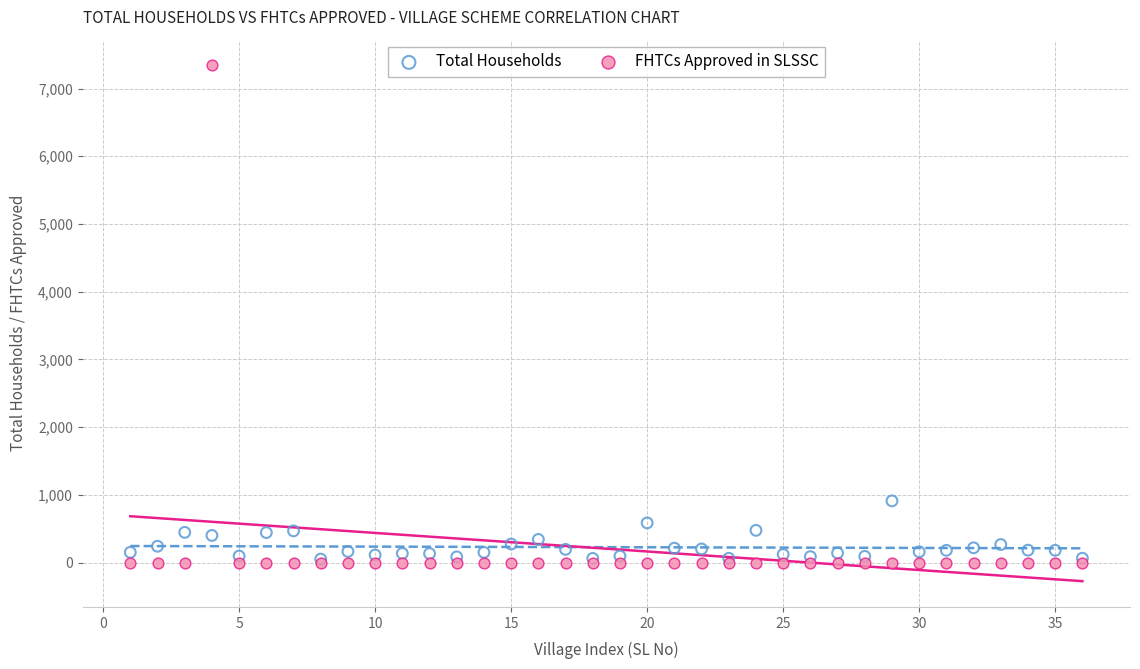

Which series reaches the maximum Y coordinate?

FHTCs Approved in SLSSC